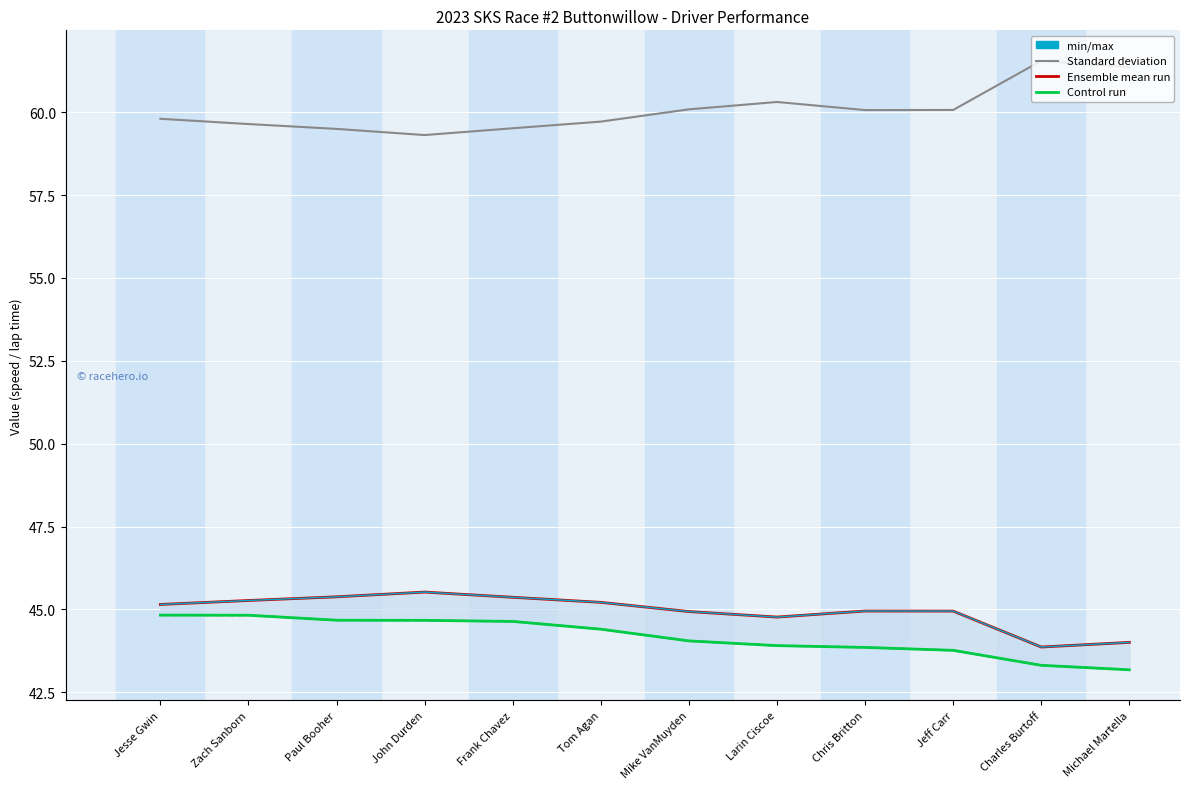

What is the lowest value of the Control run series?

43.2